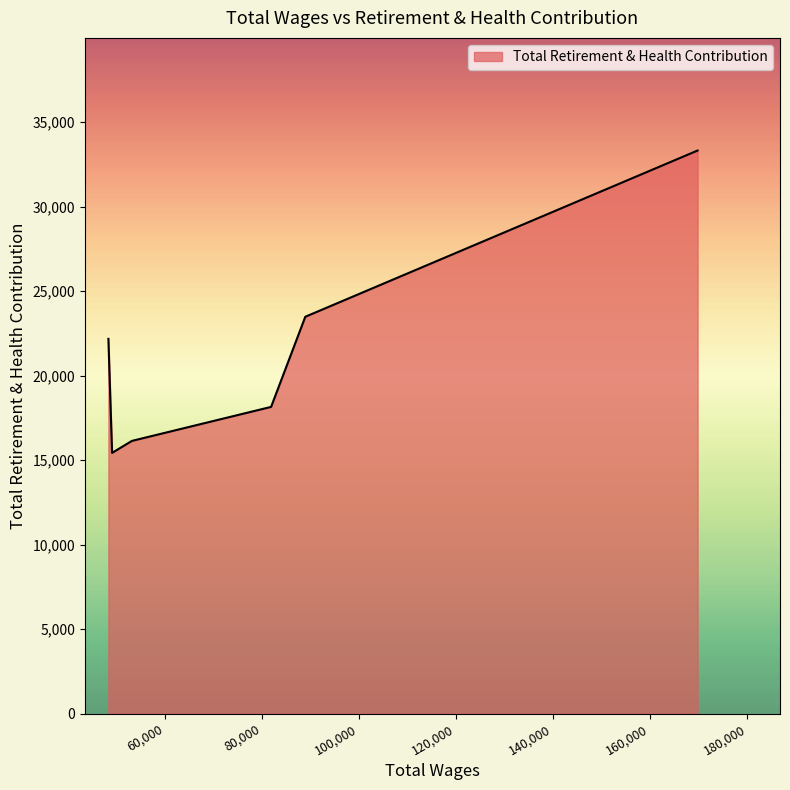

What is the maximum value shown in the chart?

33314